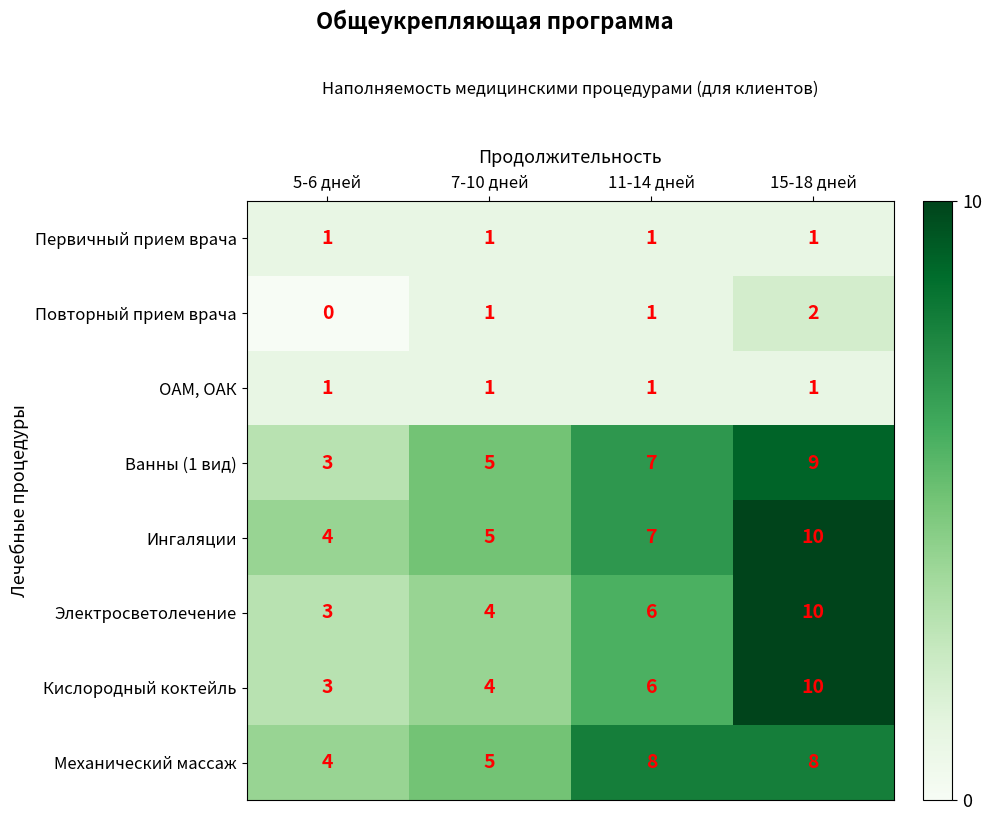

At which category is the sum across all series the highest?

15-18 дней